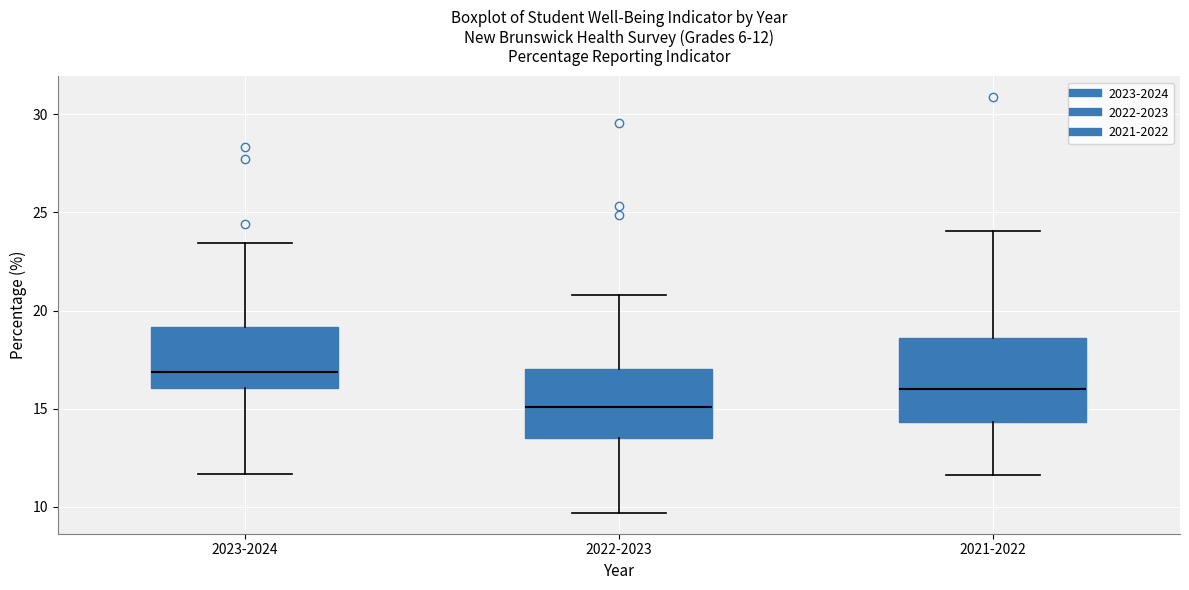

Comparing the boxes themselves (not the whiskers), which one is the tallest?

2021-2022